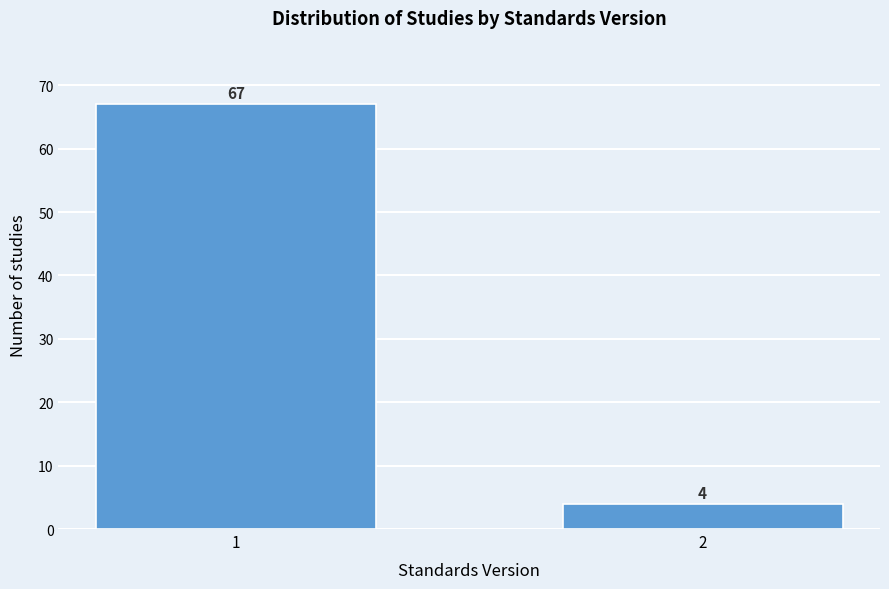

Reading right to left, extract all data points from this chart.

4	67